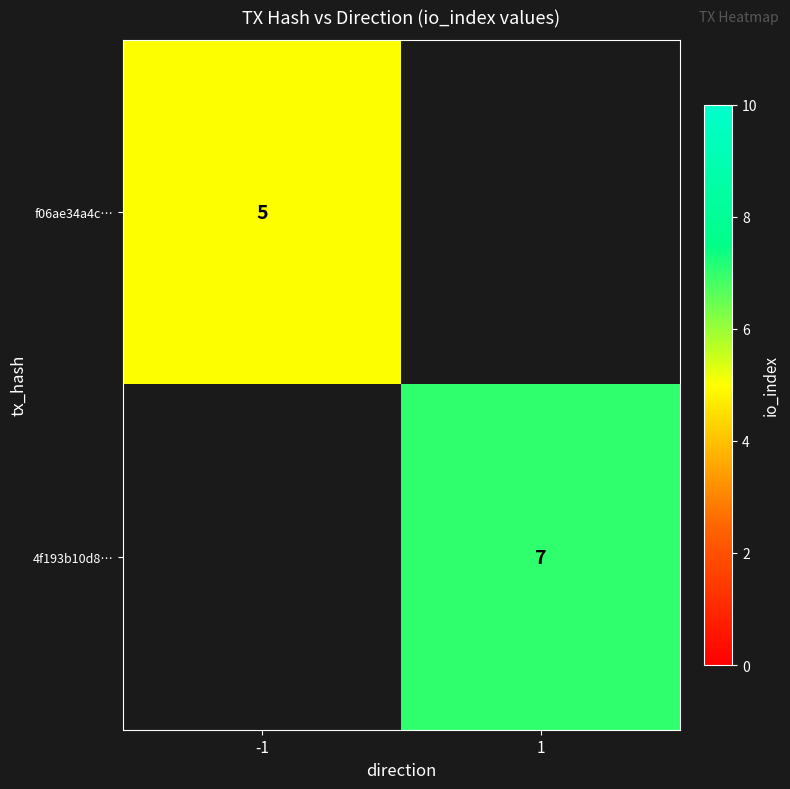

What is the minimum value shown in the chart?

5.0